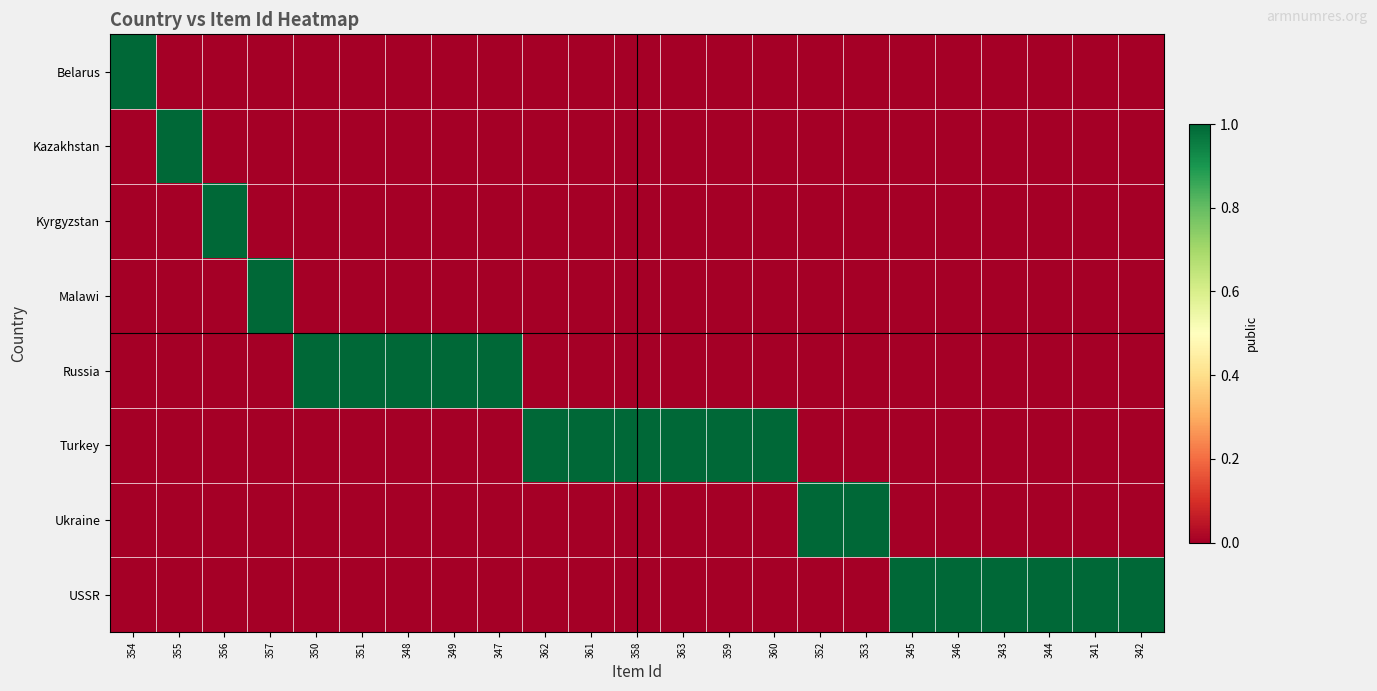

Reading right to left, what are all the values shown in this chart?

Belarus: 342=0	341=0	344=0	343=0	346=0	345=0	353=0	352=0	360=0	359=0	363=0	358=0	361=0	362=0	347=0	349=0	348=0	351=0	350=0	357=0	356=0	355=0	354=1
Kazakhstan: 342=0	341=0	344=0	343=0	346=0	345=0	353=0	352=0	360=0	359=0	363=0	358=0	361=0	362=0	347=0	349=0	348=0	351=0	350=0	357=0	356=0	355=1	354=0
Kyrgyzstan: 342=0	341=0	344=0	343=0	346=0	345=0	353=0	352=0	360=0	359=0	363=0	358=0	361=0	362=0	347=0	349=0	348=0	351=0	350=0	357=0	356=1	355=0	354=0
Malawi: 342=0	341=0	344=0	343=0	346=0	345=0	353=0	352=0	360=0	359=0	363=0	358=0	361=0	362=0	347=0	349=0	348=0	351=0	350=0	357=1	356=0	355=0	354=0
Russia: 342=0	341=0	344=0	343=0	346=0	345=0	353=0	352=0	360=0	359=0	363=0	358=0	361=0	362=0	347=1	349=1	348=1	351=1	350=1	357=0	356=0	355=0	354=0
Turkey: 342=0	341=0	344=0	343=0	346=0	345=0	353=0	352=0	360=1	359=1	363=1	358=1	361=1	362=1	347=0	349=0	348=0	351=0	350=0	357=0	356=0	355=0	354=0
Ukraine: 342=0	341=0	344=0	343=0	346=0	345=0	353=1	352=1	360=0	359=0	363=0	358=0	361=0	362=0	347=0	349=0	348=0	351=0	350=0	357=0	356=0	355=0	354=0
USSR: 342=1	341=1	344=1	343=1	346=1	345=1	353=0	352=0	360=0	359=0	363=0	358=0	361=0	362=0	347=0	349=0	348=0	351=0	350=0	357=0	356=0	355=0	354=0